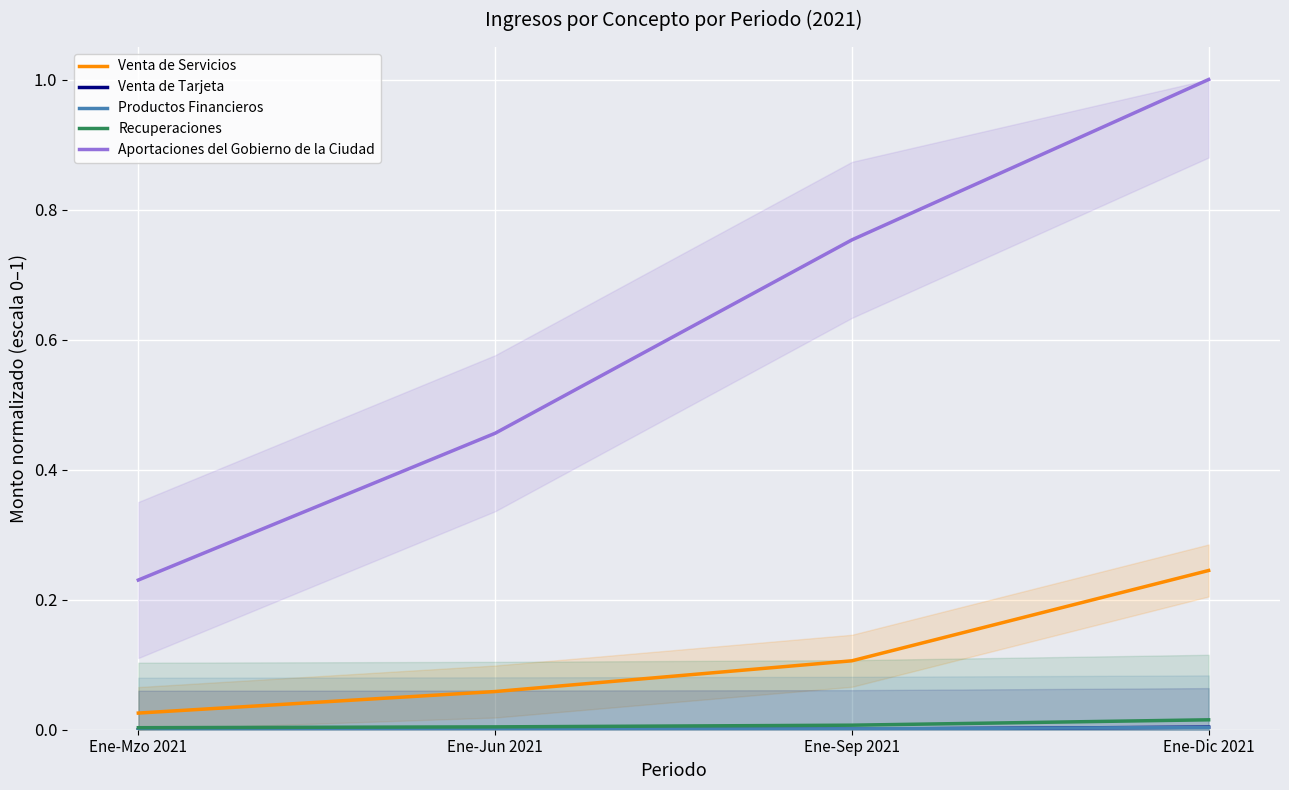

True or false: Aportaciones del Gobierno de la Ciudad and Venta de Tarjeta intersect in this chart.

False